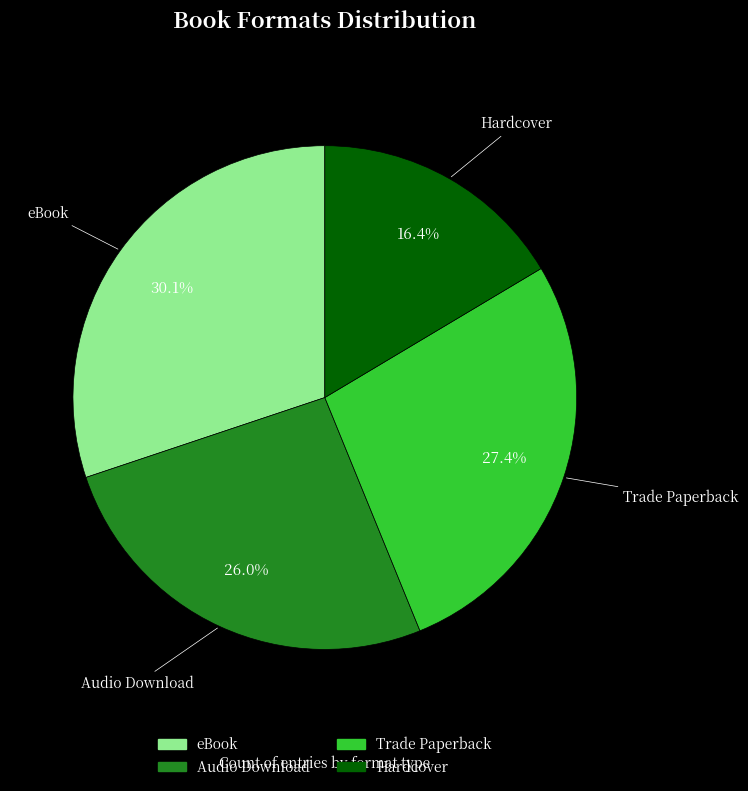

What percentage is the Audio Download slice, to the nearest percent?

26%